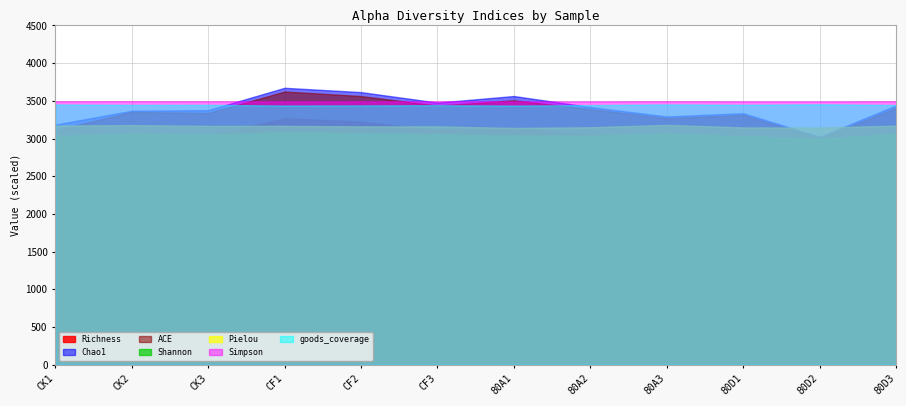

Which has a higher value, CK2 or CK3?

CK2